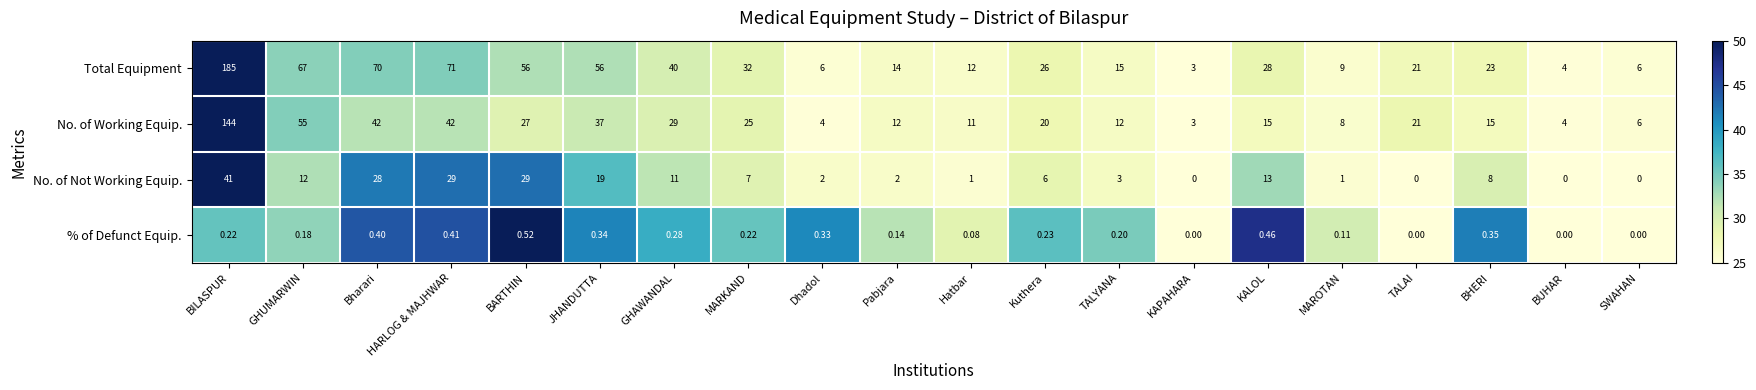

How many series are shown in this chart?

4